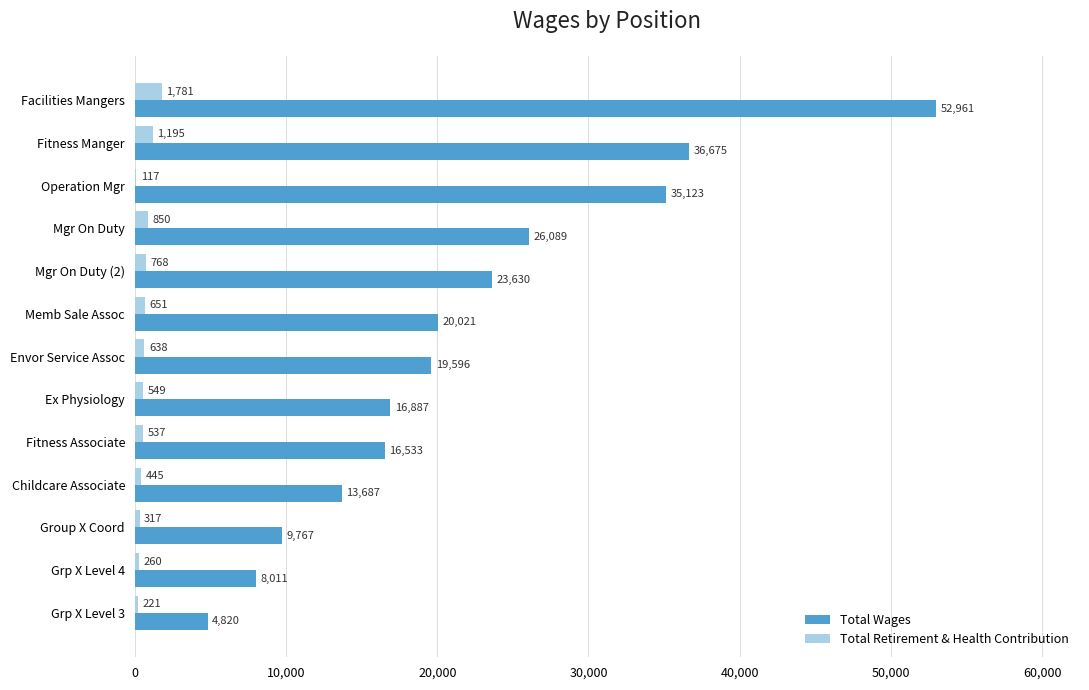

True or false: Total Wages has a value of 25812 at Envor Service Assoc.

False